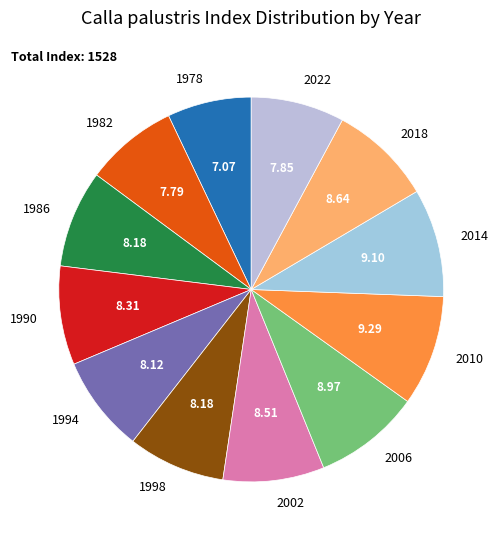

Does 1982 account for over 50% of the chart?

No